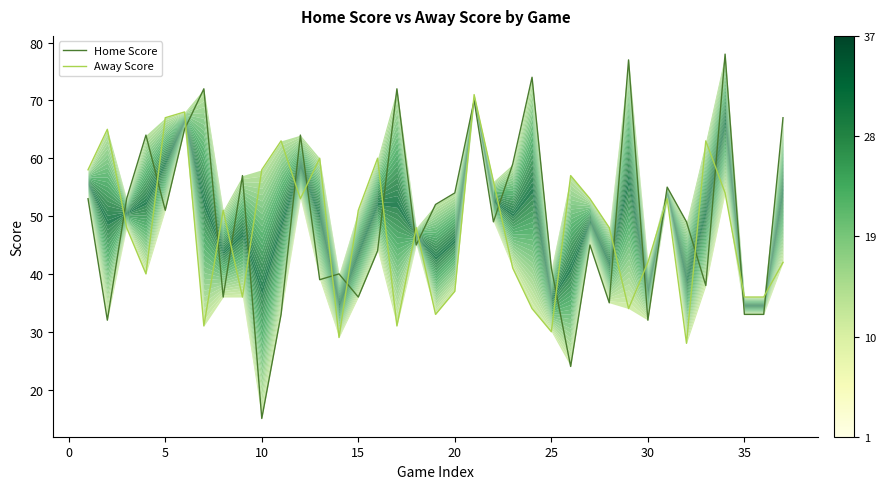

Which series ends up on top after the final intersection of Away Score and Home Score?

Home Score